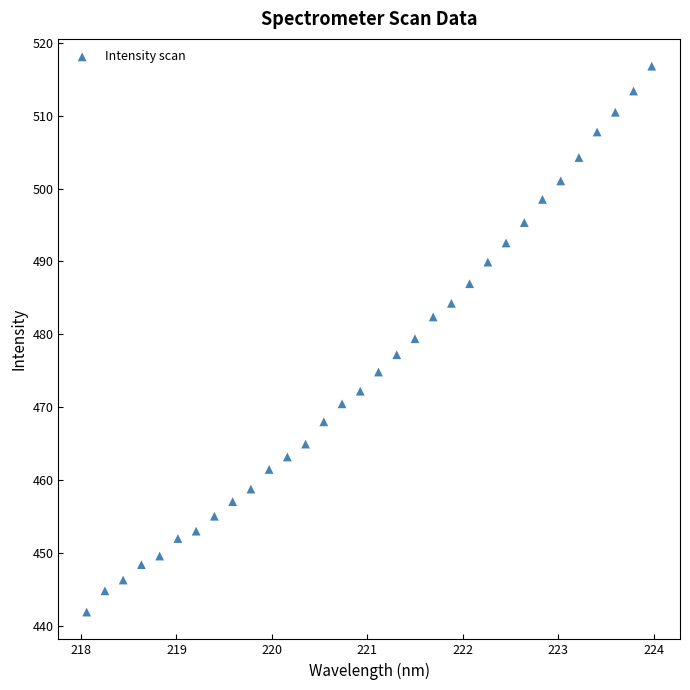

What is the range of Y values (max minus min)?

74.9